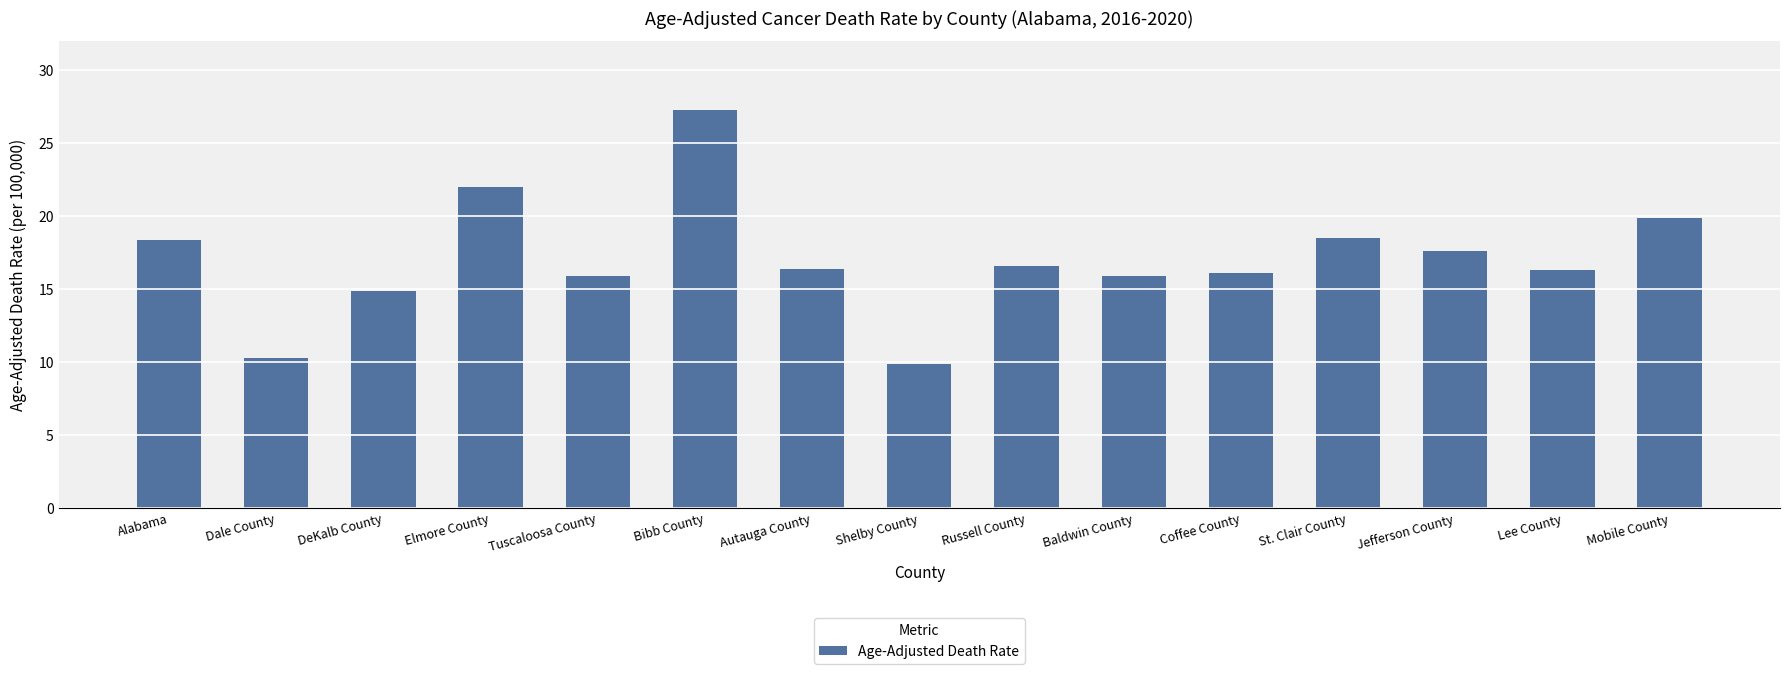

The value at Bibb County is 27.3. True or false?

True